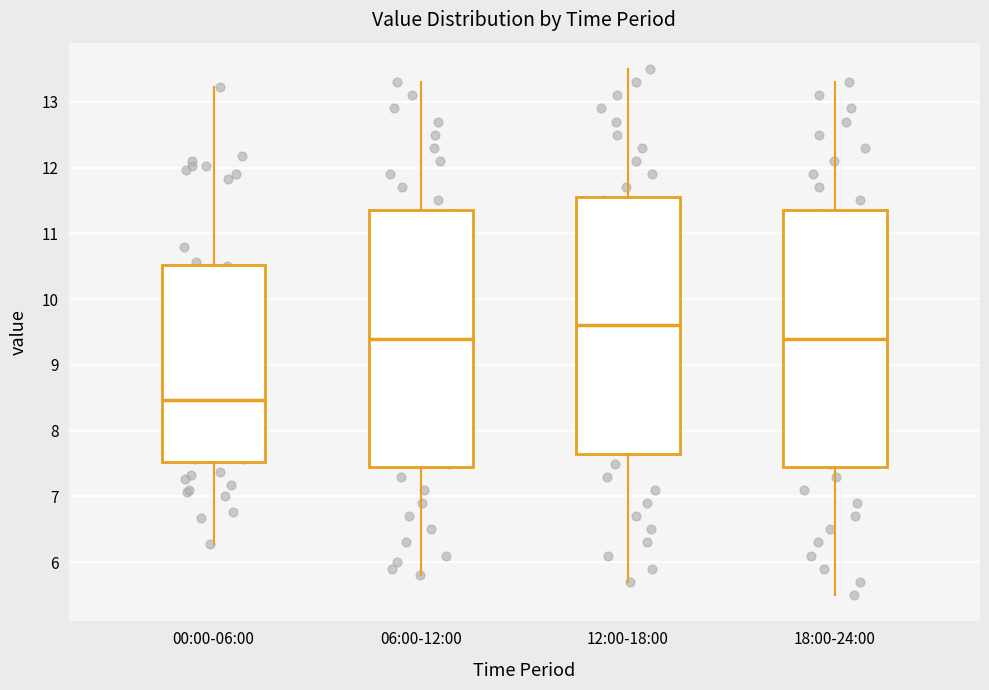

Which box has the highest median line?

12:00-18:00